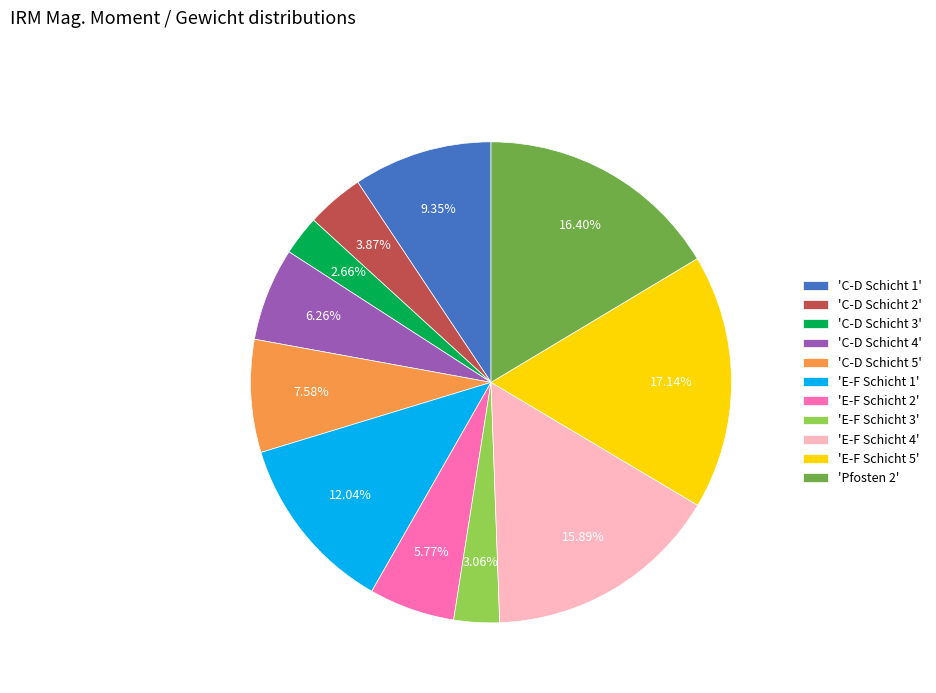

Do 'E-F Schicht 1' and 'E-F Schicht 5' together represent more than half of the pie?

No